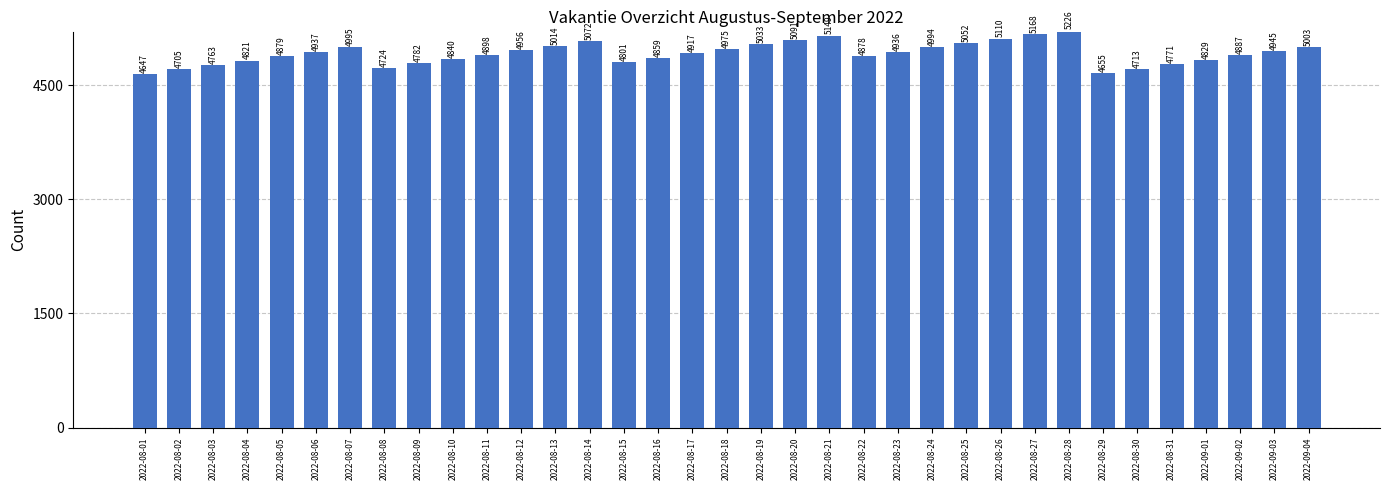

The chart shows a value of 4917 at 2022-08-17. True or false?

True